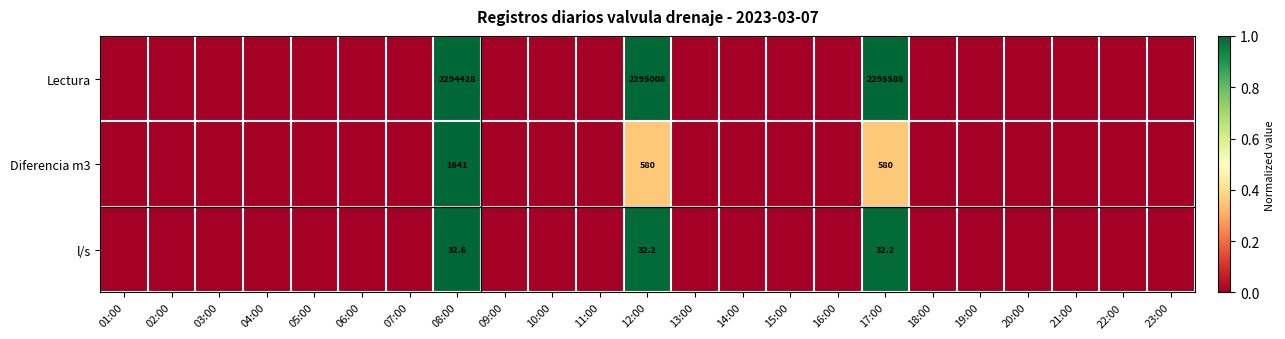

What is the difference between the highest and lowest values at 08:00?

2294395.4